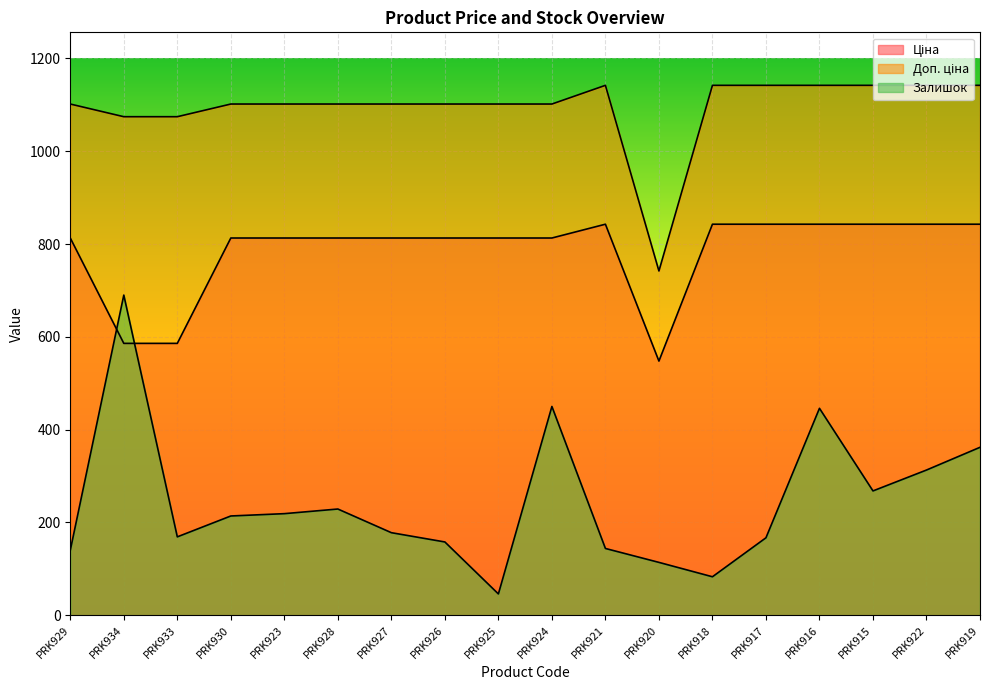

What is the sum of the Доп. ціна values at PRK933 and PRK930?

2176.2